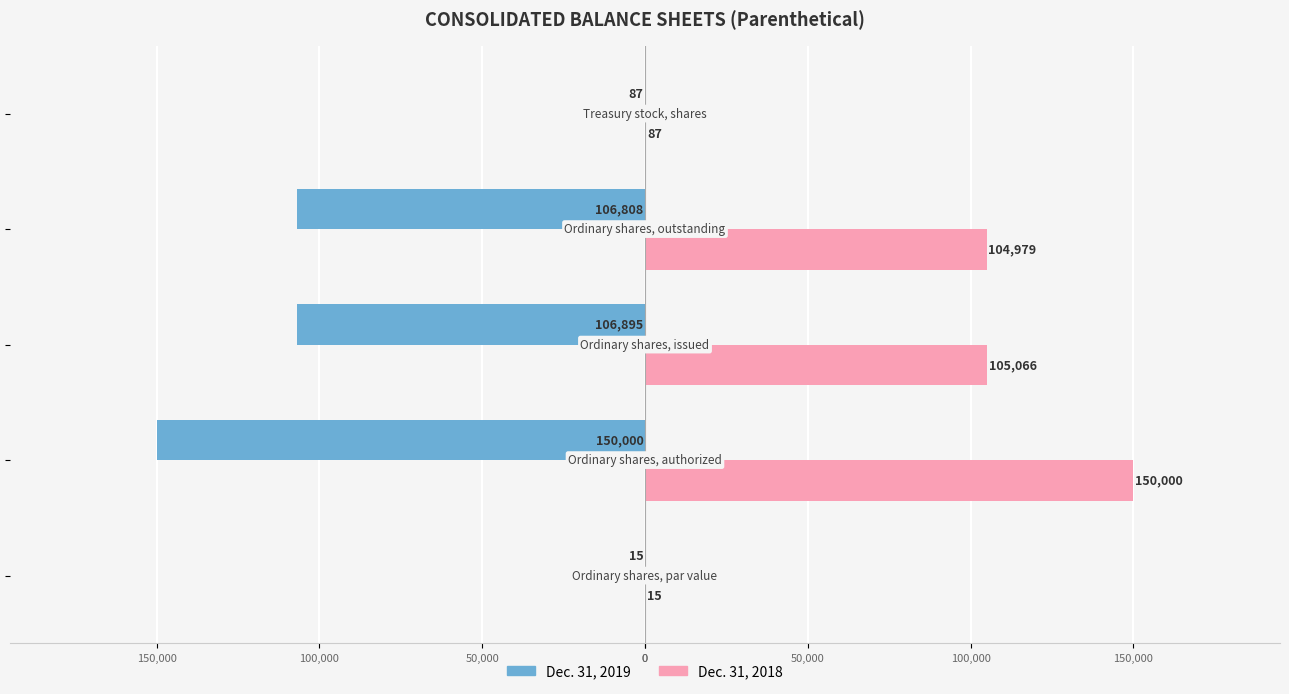

What is the value of the Dec. 31, 2019 bar at the 3rd from the left?

-106895